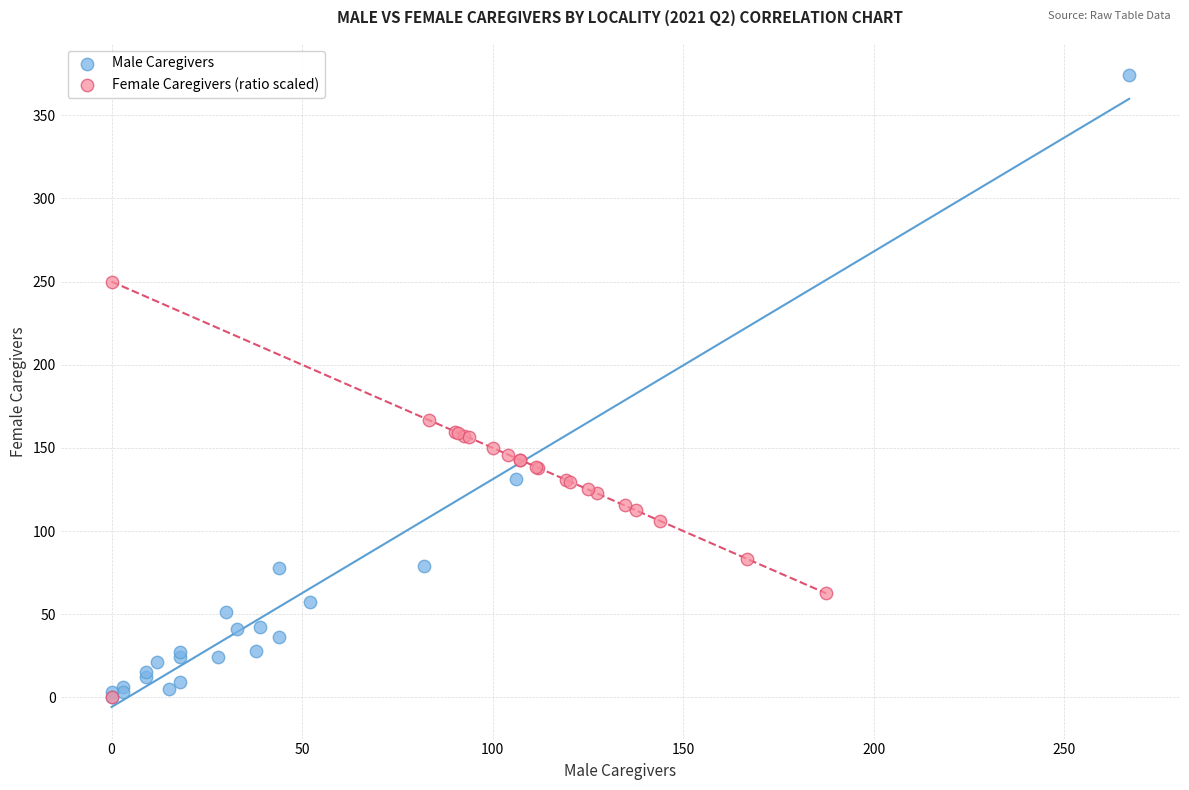

Which series reaches the maximum Y coordinate?

Male Caregivers